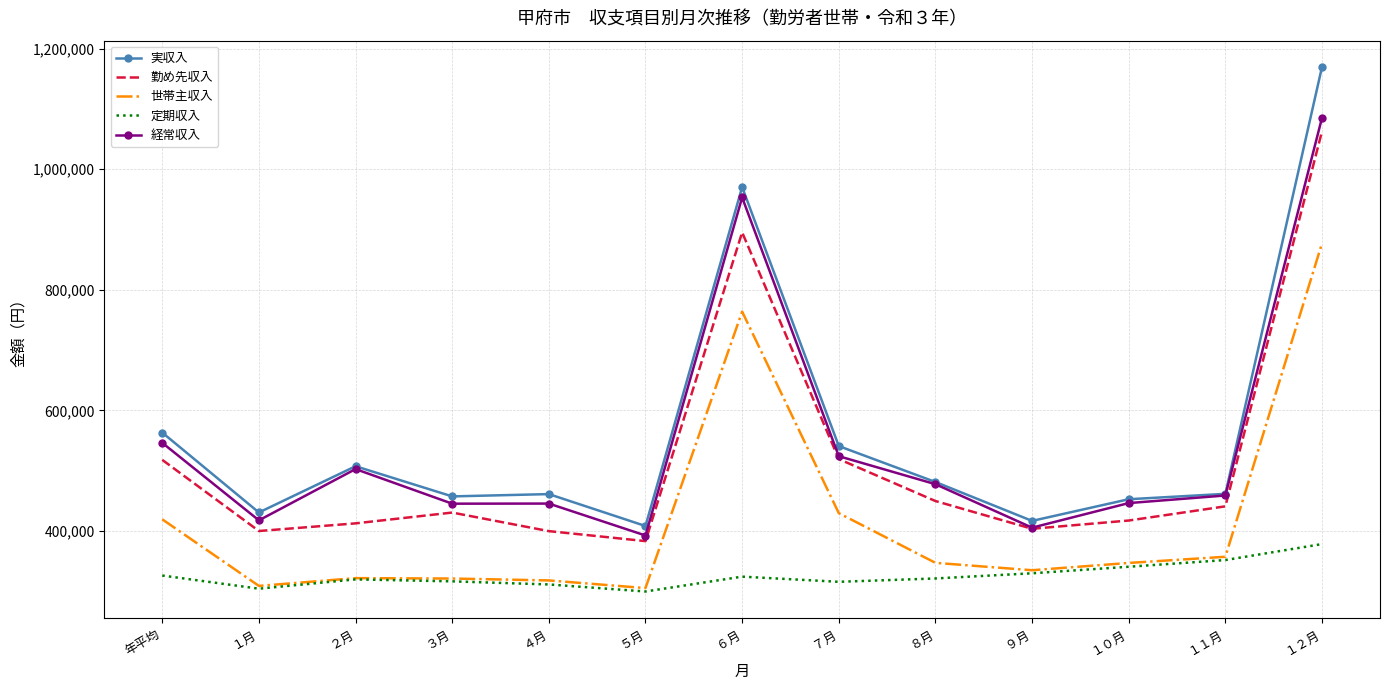

What is the lowest value of the 経常収入 series?

392670